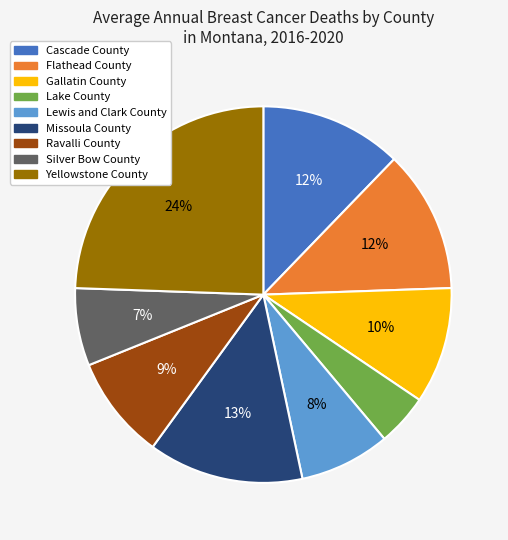

Between Lake County and Gallatin County, which is larger?

Gallatin County